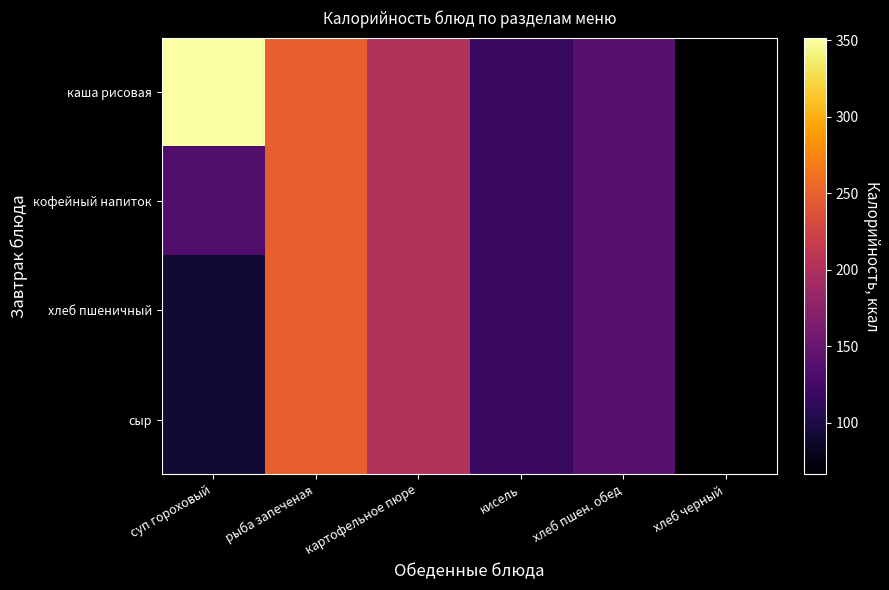

Reading left to right, extract all data points from this chart.

каша рисовая: суп гороховый=351.9	рыба запеченая=250.0	картофельное пюре=203.3	кисель=118.5	хлеб пшен. обед=139.8	хлеб черный=66.5
кофейный напиток: суп гороховый=133.7	рыба запеченая=250.0	картофельное пюре=203.3	кисель=118.5	хлеб пшен. обед=139.8	хлеб черный=66.5
хлеб пшеничный: суп гороховый=93.2	рыба запеченая=250.0	картофельное пюре=203.3	кисель=118.5	хлеб пшен. обед=139.8	хлеб черный=66.5
сыр: суп гороховый=92.8	рыба запеченая=250.0	картофельное пюре=203.3	кисель=118.5	хлеб пшен. обед=139.8	хлеб черный=66.5